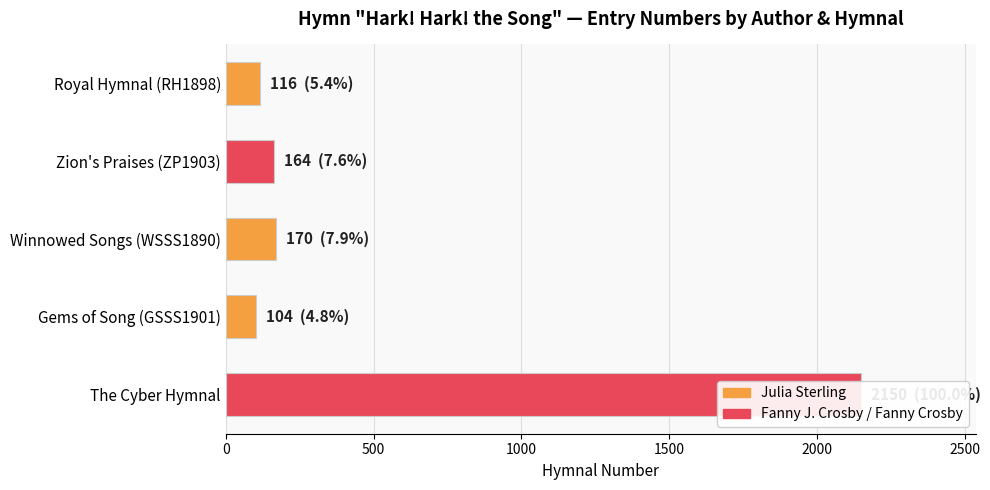

What value does the data have at Royal Hymnal (RH1898), to the nearest 10?

120